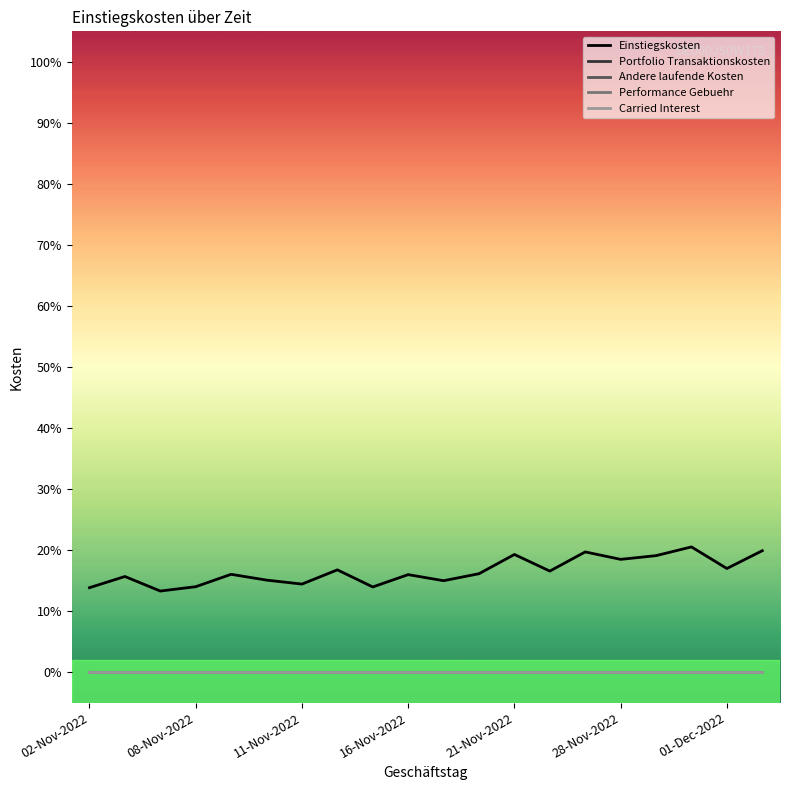

Does the chart have visible grid lines?

No